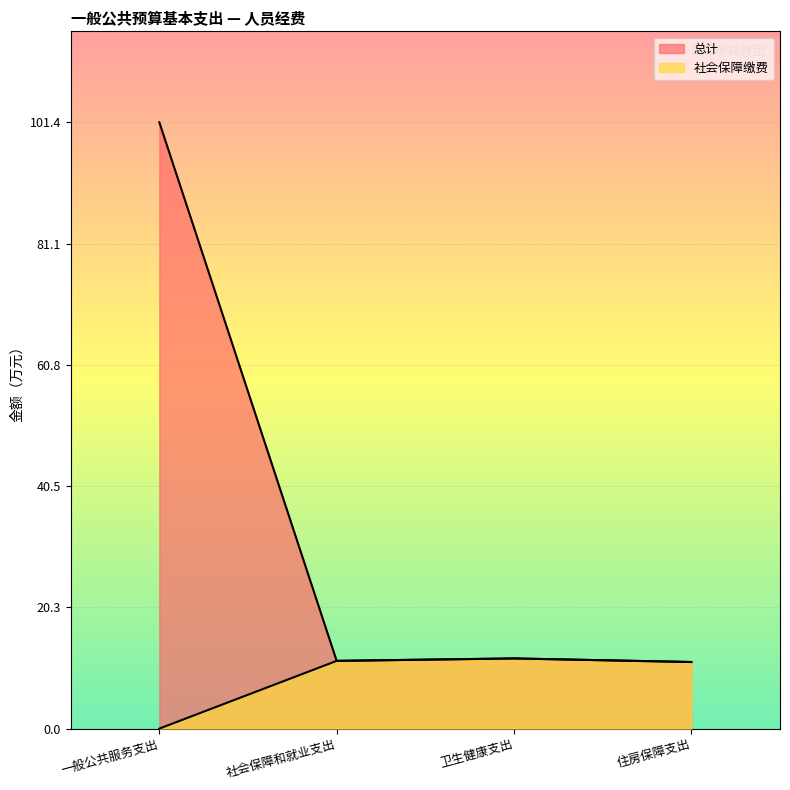

Reading right to left, extract all data points from this chart.

总计: 11.1	11.7	11.3	101.4
社会保障缴费: 11.1	11.7	11.3	0.0